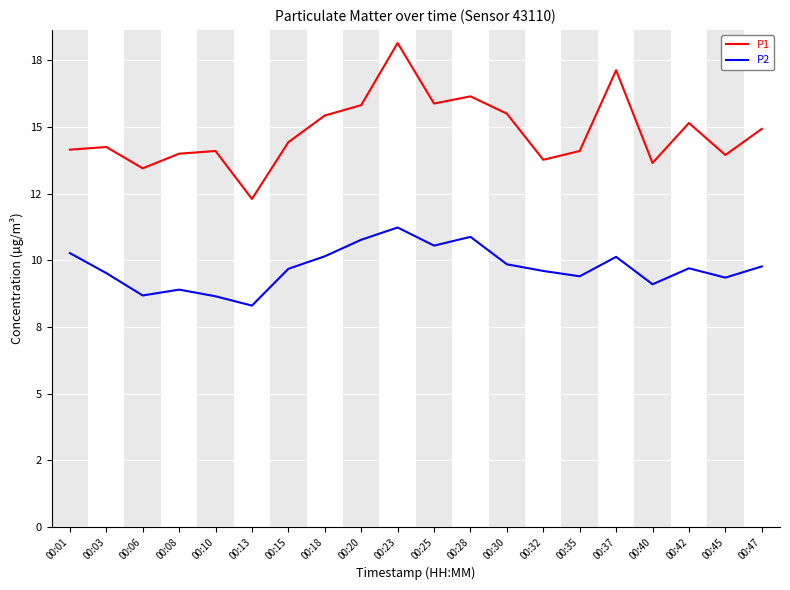

True or false: P2 and P1 intersect in this chart.

False